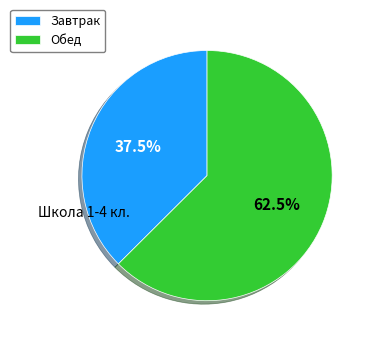

Does any single category account for the majority?

Yes